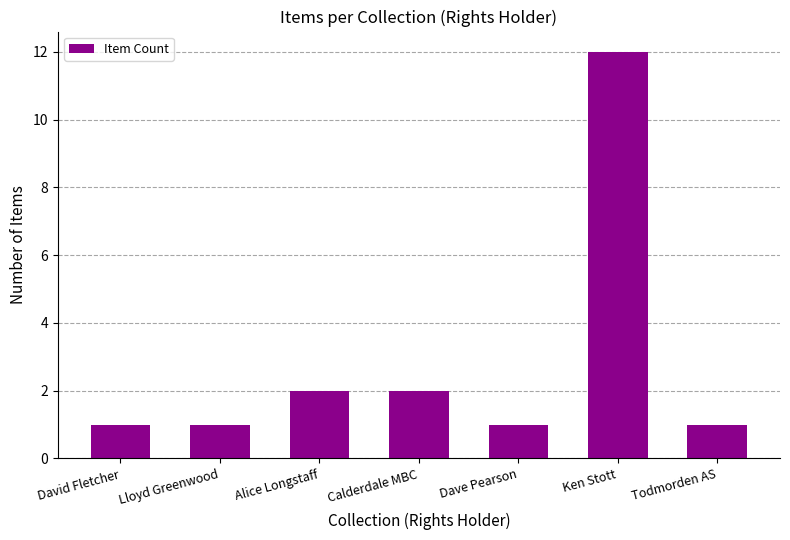

What is the smallest value displayed?

1